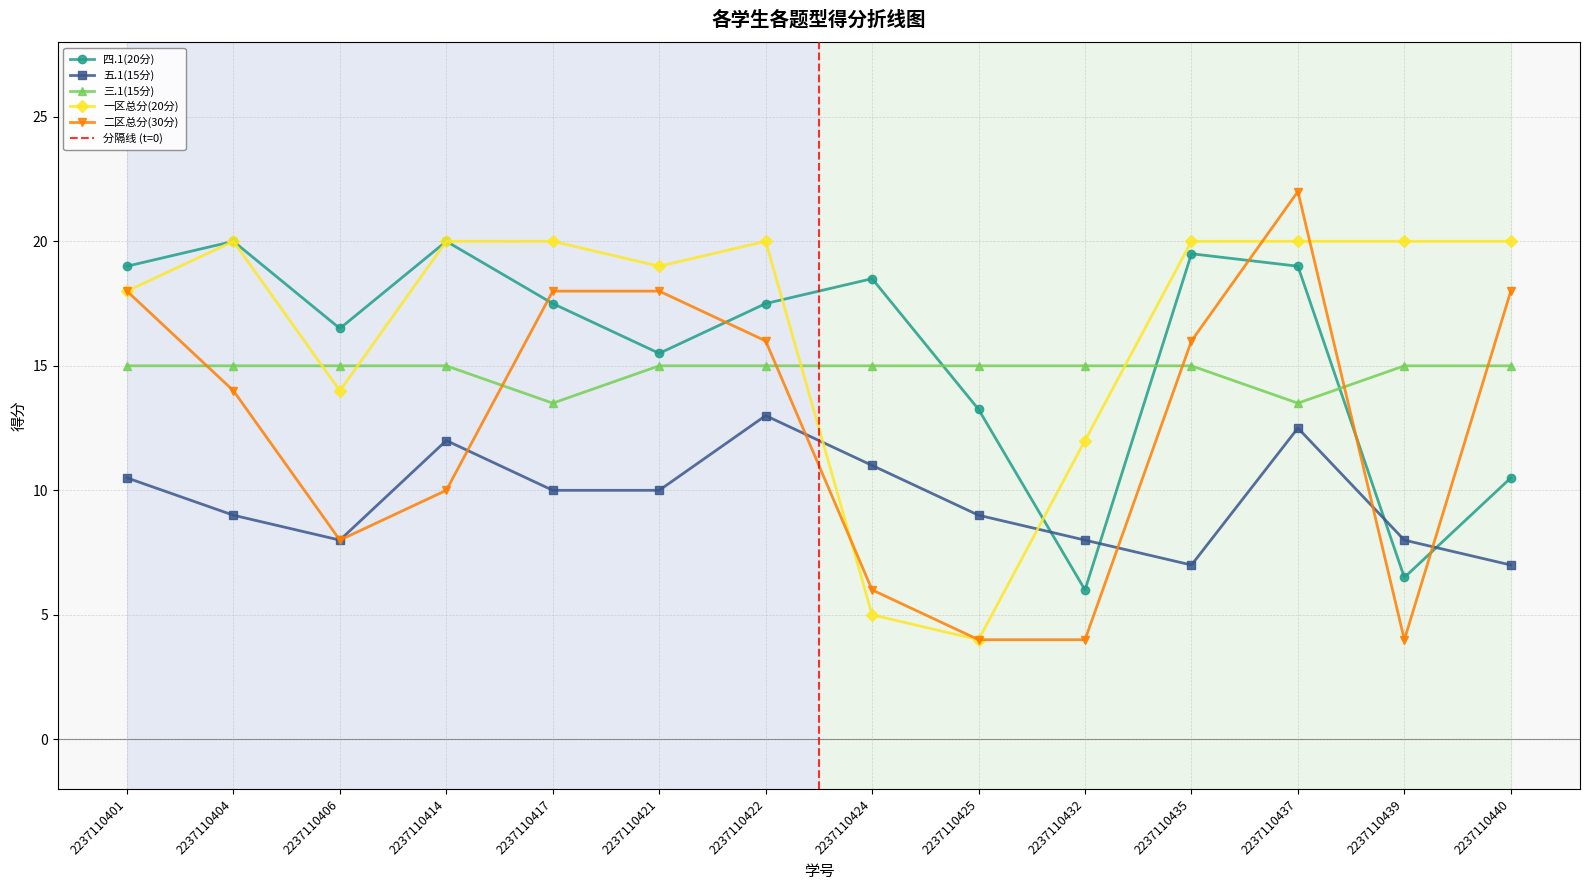

The 五.1(15分) series shows 12.5 at 2237110437. True or false?

True